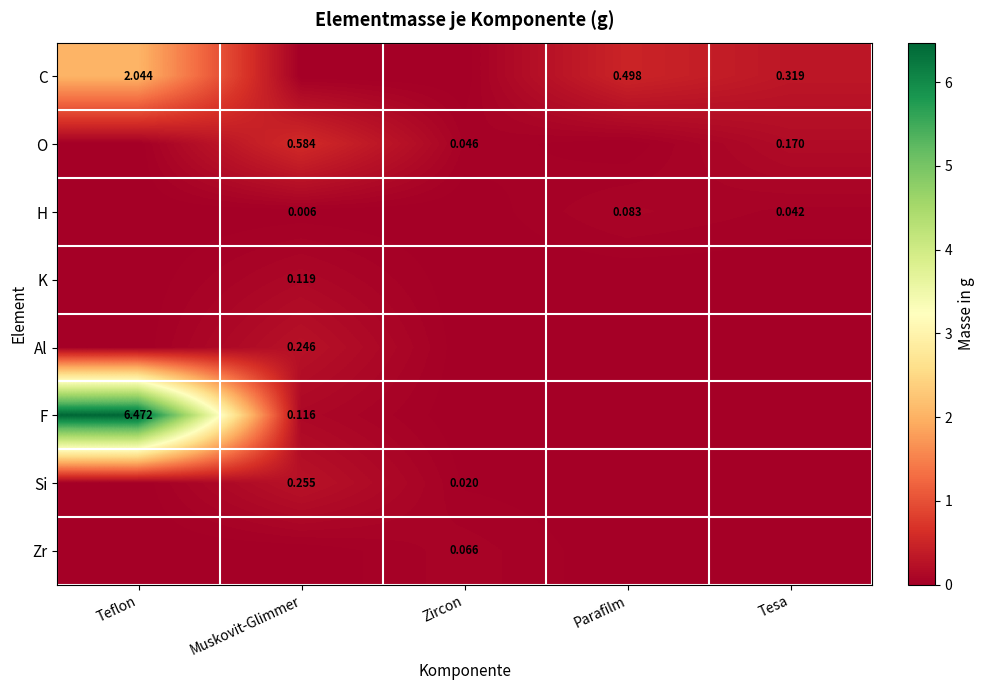

What is the spread (max minus min) of values at Parafilm?

0.5